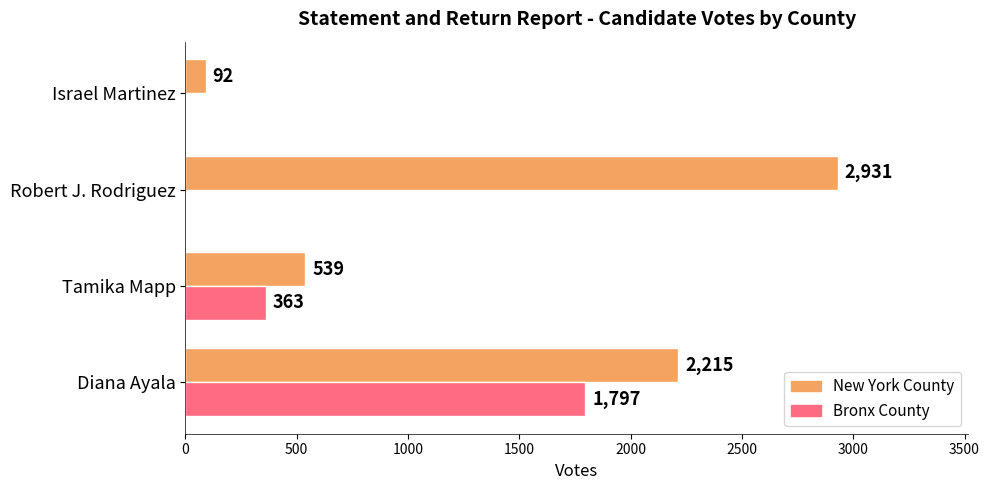

How many series are shown in this chart?

2